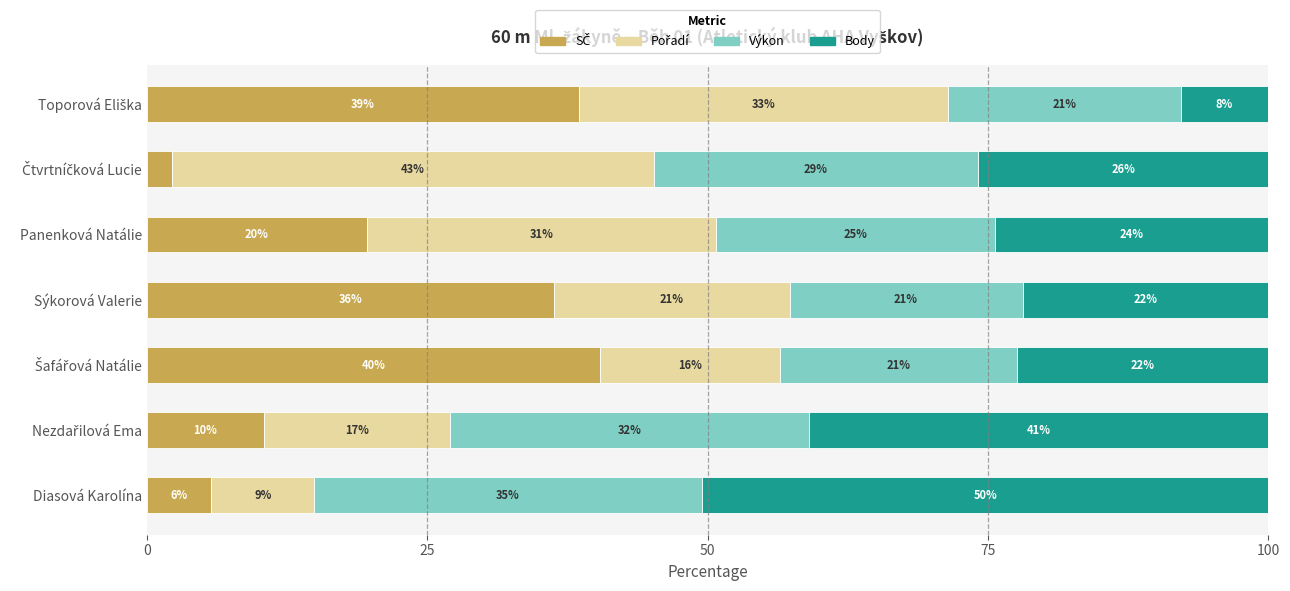

How many data points does each series have?

7